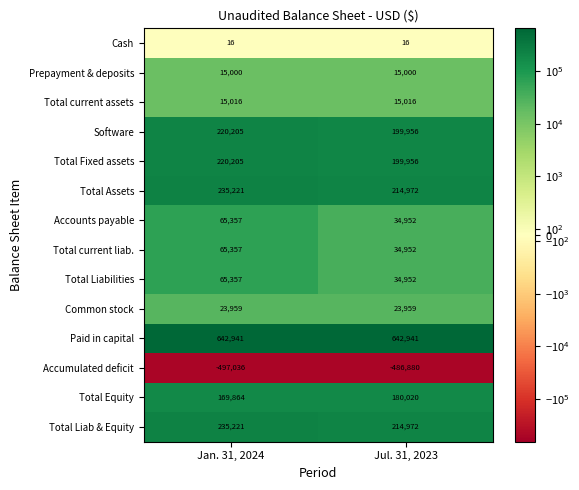

What is the difference between the Total Equity values at Jul. 31, 2023 and Jan. 31, 2024?

10156